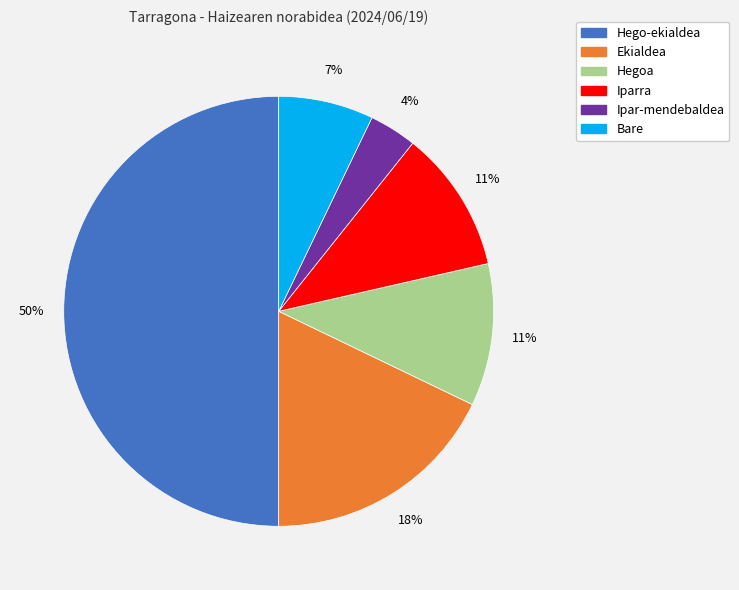

To the nearest percent, what is the combined percentage of Iparra and Ekialdea?

29%